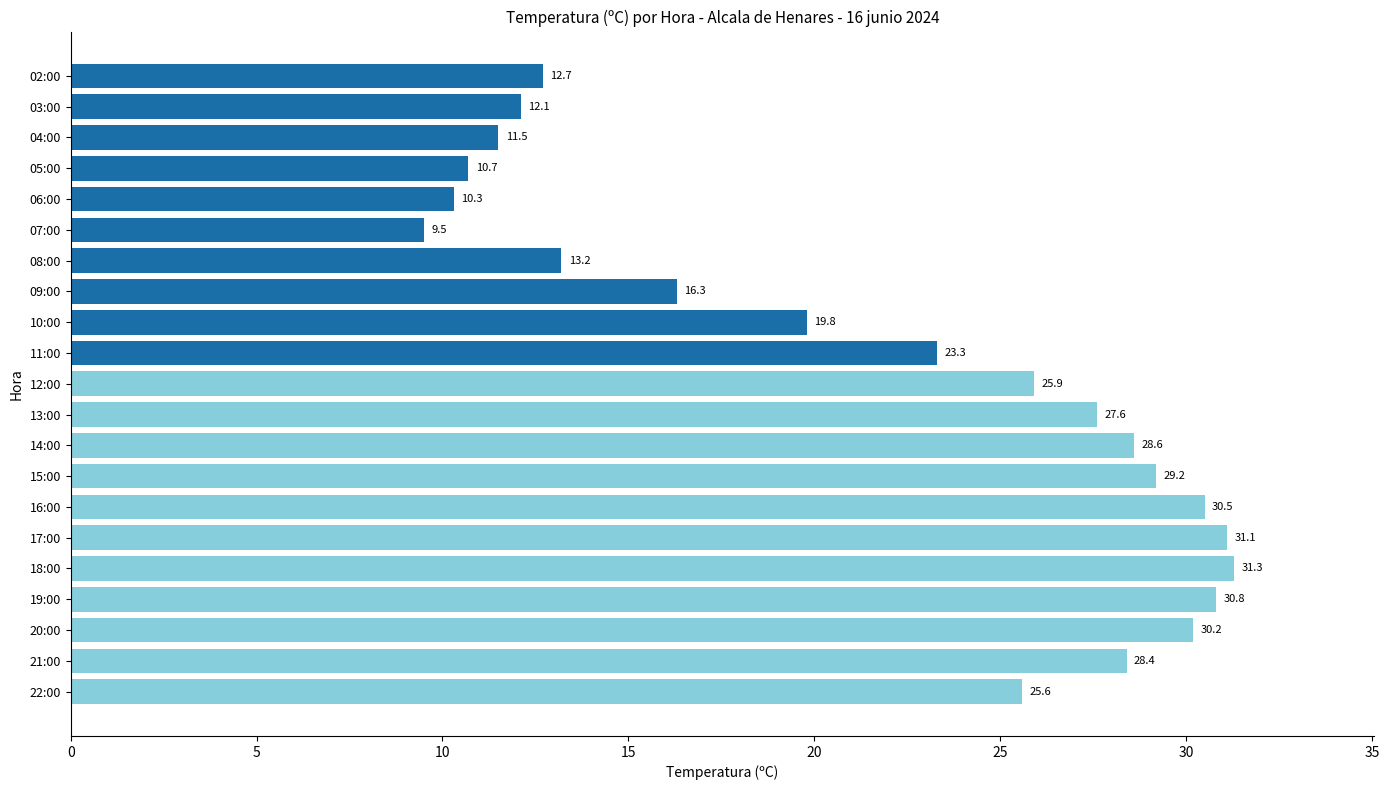

List the labels in order of value, smallest first.

07:00, 06:00, 05:00, 04:00, 03:00, 02:00, 08:00, 09:00, 10:00, 11:00, 22:00, 12:00, 13:00, 21:00, 14:00, 15:00, 20:00, 16:00, 19:00, 17:00, 18:00